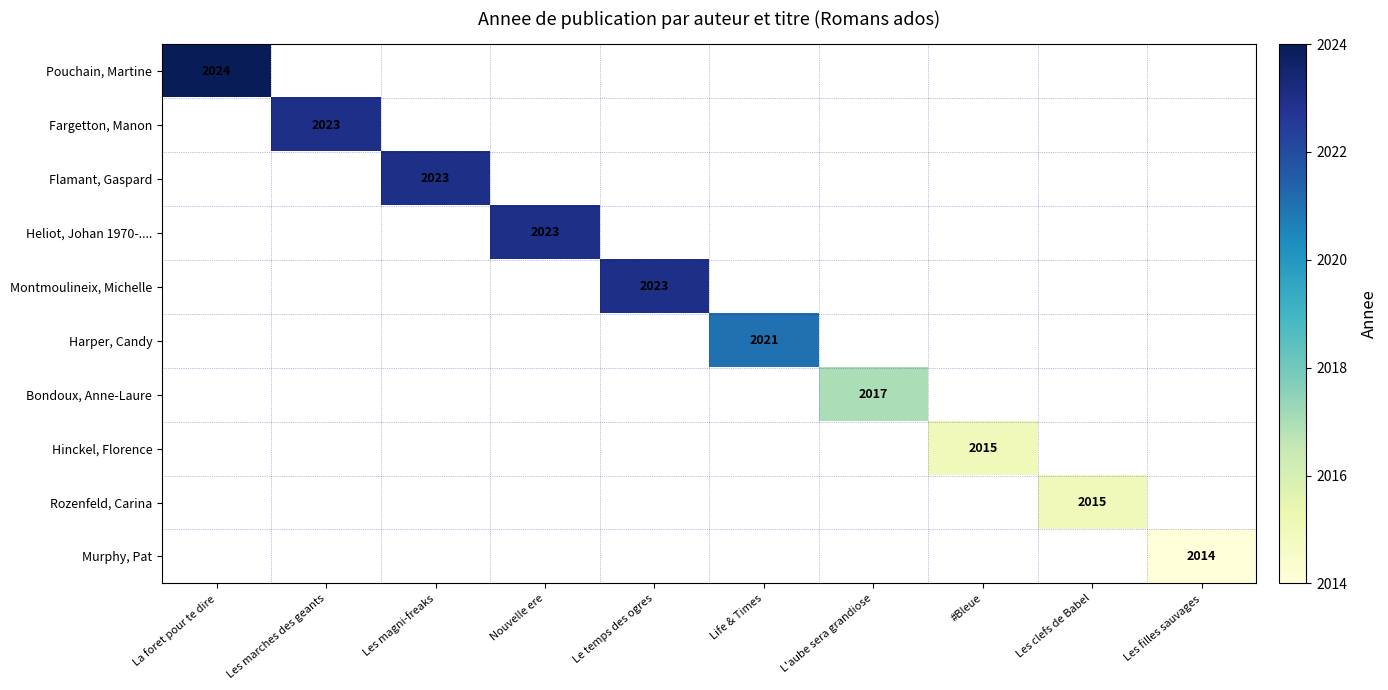

True or false: Flamant, Gaspard has a value of 701 at Les magni-freaks.

False